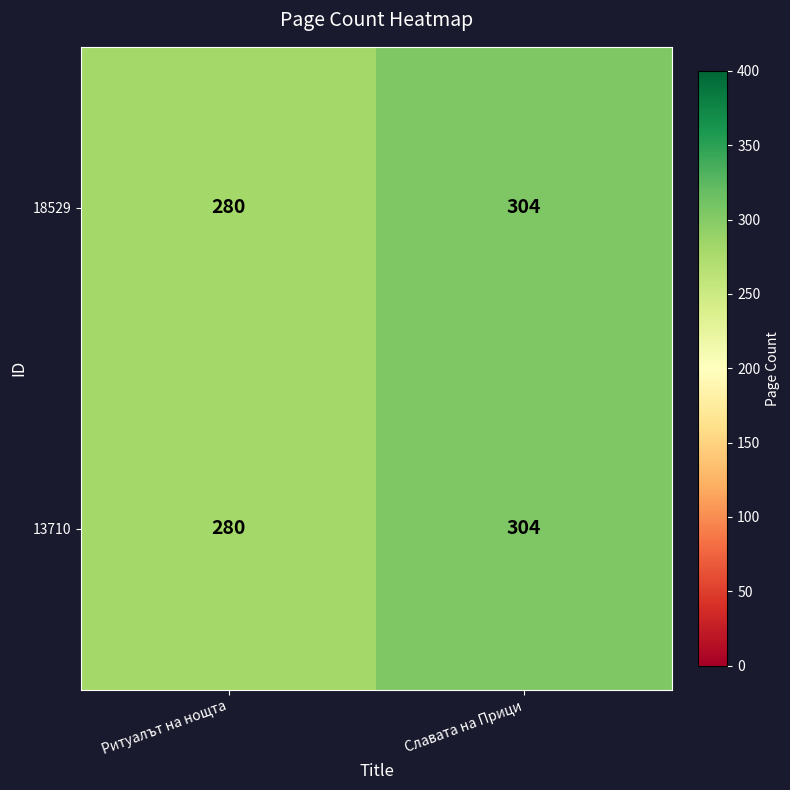

Reading left to right, list all the values displayed in this chart.

18529: Ритуалът на нощта=280	Славата на Прици=304
13710: Ритуалът на нощта=280	Славата на Прици=304